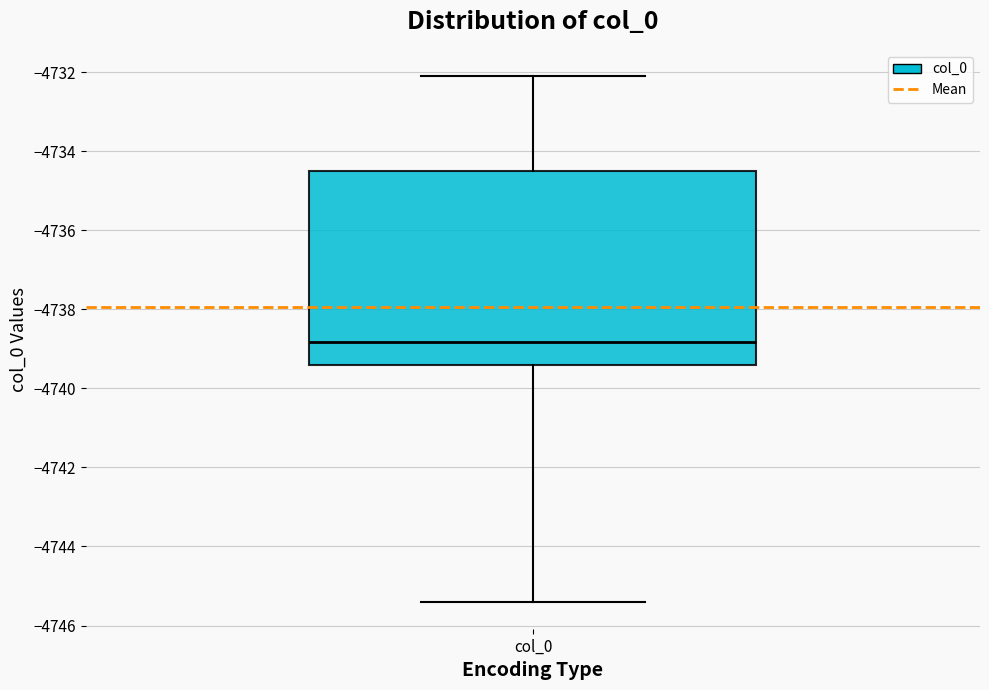

Read this box plot against the y-axis: the position of the median line, the range covered by the box, and the ends of both whiskers. The values are not printed on the chart, so give them approximately, as read against the axis.

median -4738.8, box -4739.4 to -4734.4, whiskers -4745.4 to -4732.0